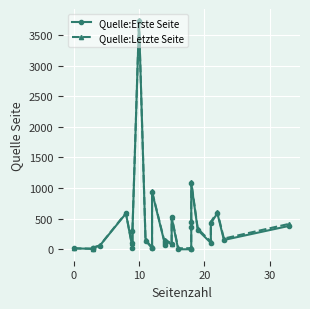

Reading left to right, list all the values displayed in this chart.

Quelle:Erste Seite: 16	8	16	27	60	585	23	97	304	3726	143	19	19	935	70	98	143	80	520	1	1	1	369	446	1083	316	105	427	589	153	383
Quelle:Letzte Seite: 16	11	19	30	64	593	32	106	313	3736	154	31	31	947	84	112	157	95	535	17	19	19	387	464	1101	335	126	448	611	176	416